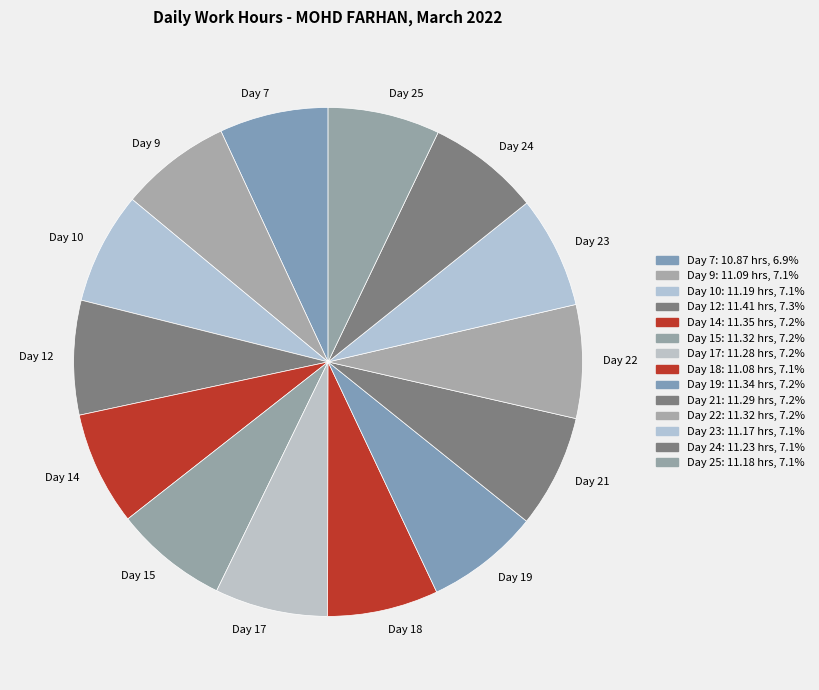

What is the ratio of the value at Day 15 to the value at Day 9?

1.0